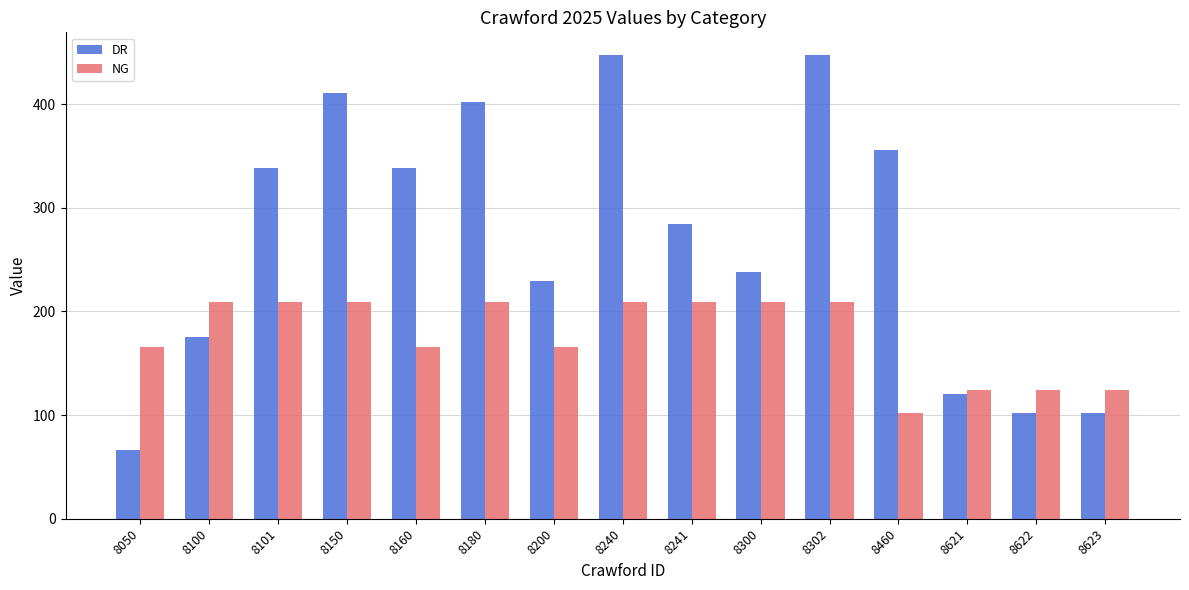

What is the difference between the maximum and minimum values in the NG series?

107